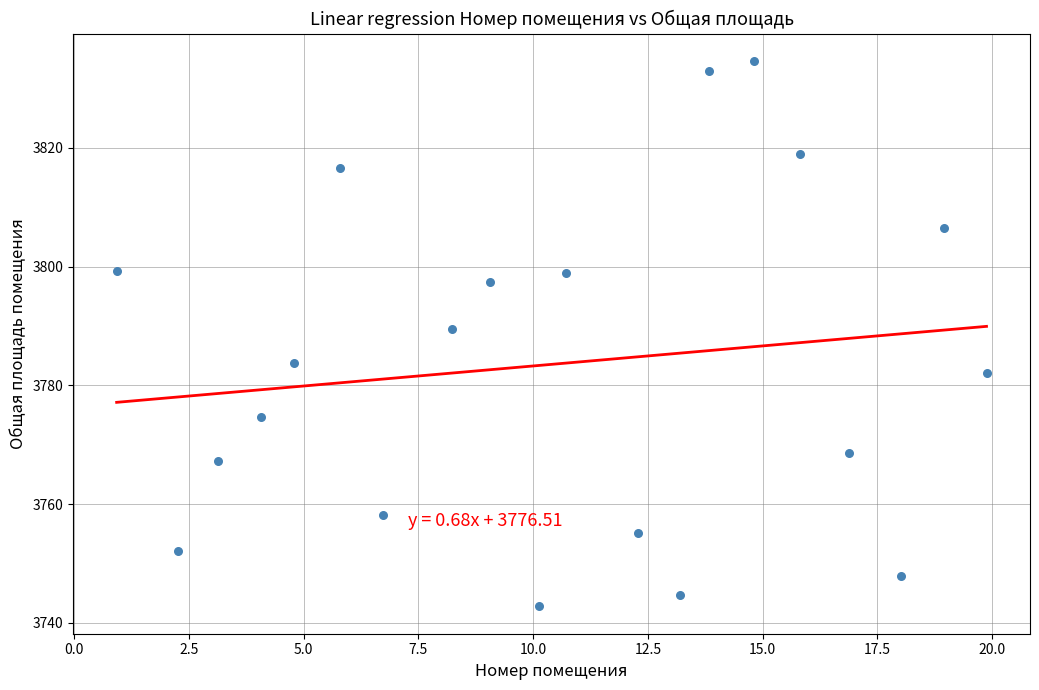

What Y value in the scatter plot is closest to 3788?

3789.5